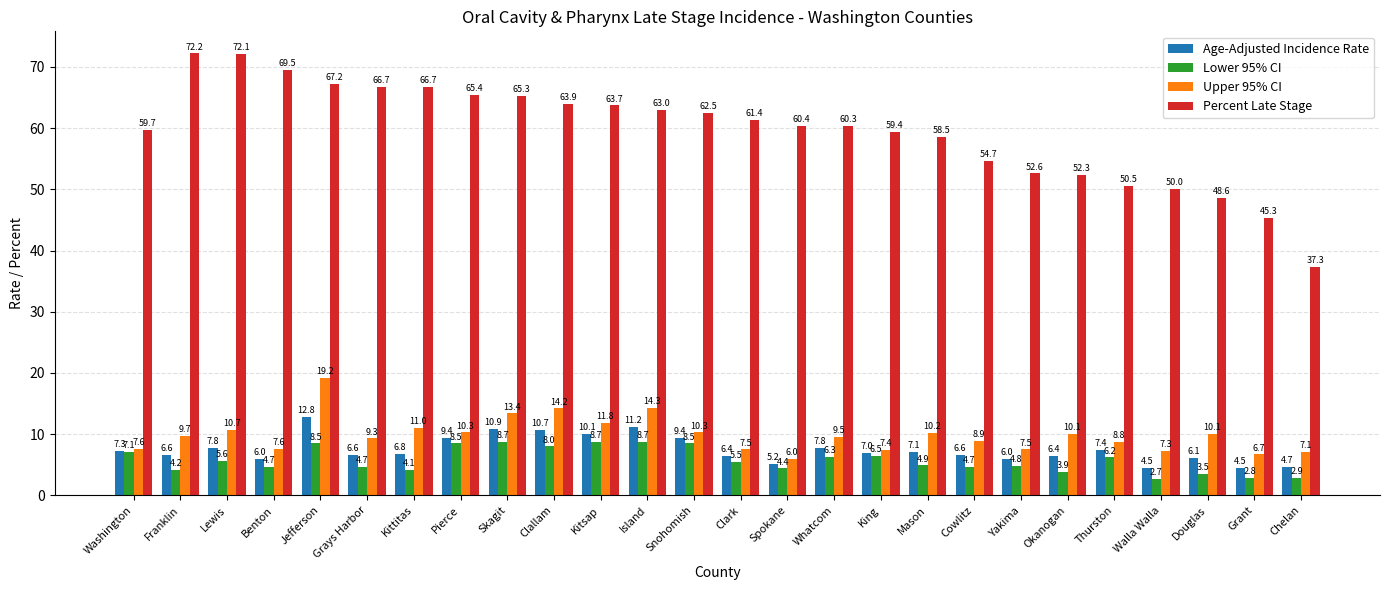

Is it true that Age-Adjusted Incidence Rate equals 9.2 at Grays Harbor?

False